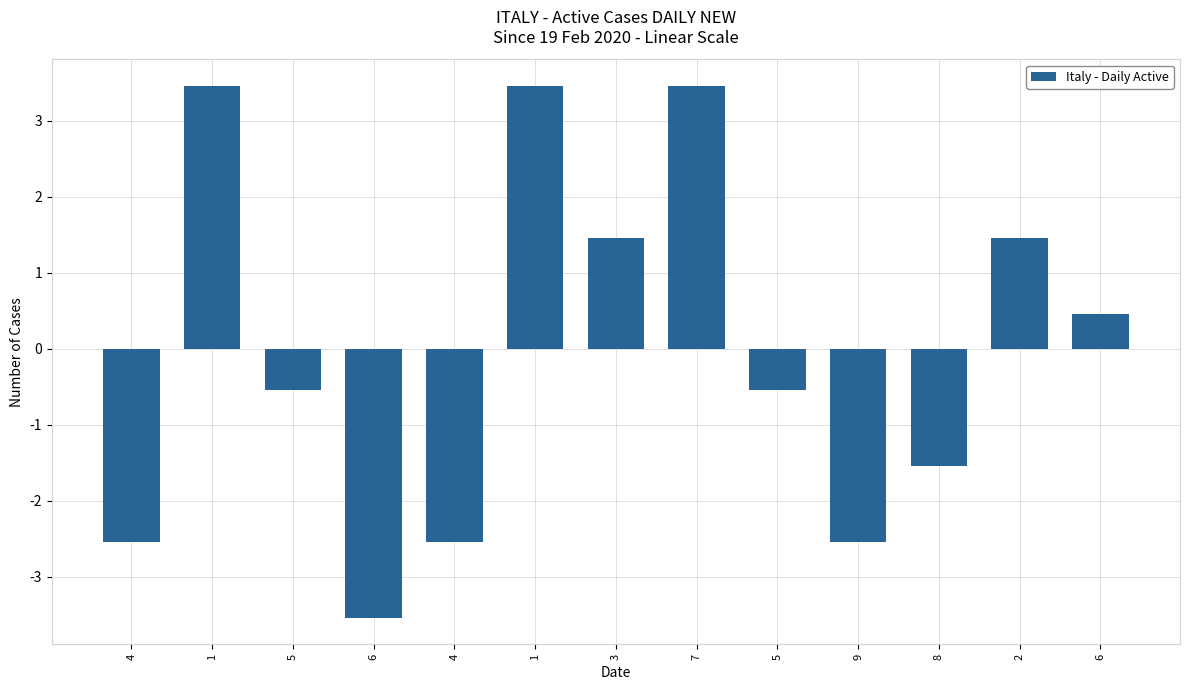

How many bars are there in total?

13